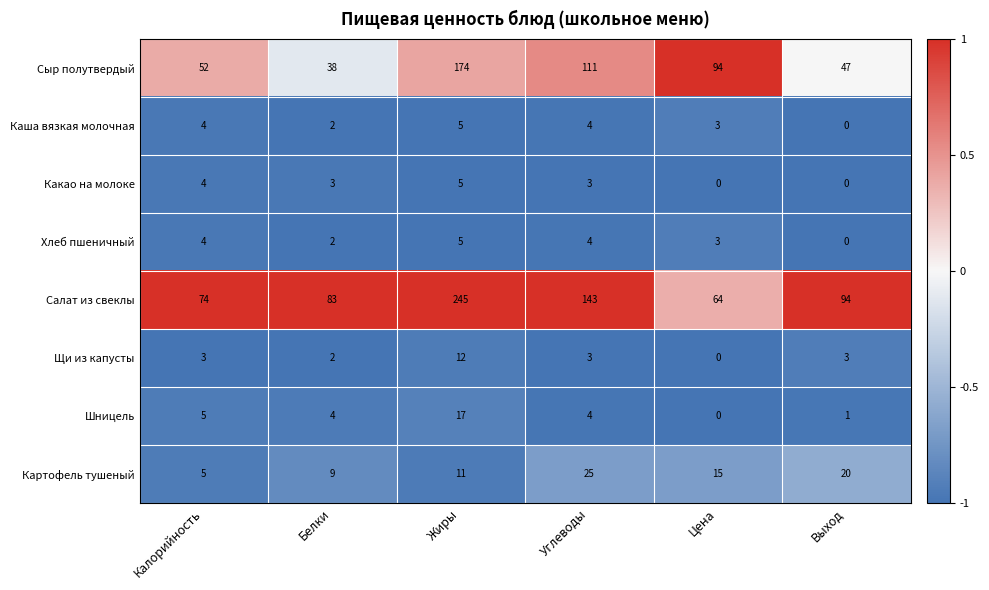

At how many categories does at least one series exceed 0?

6